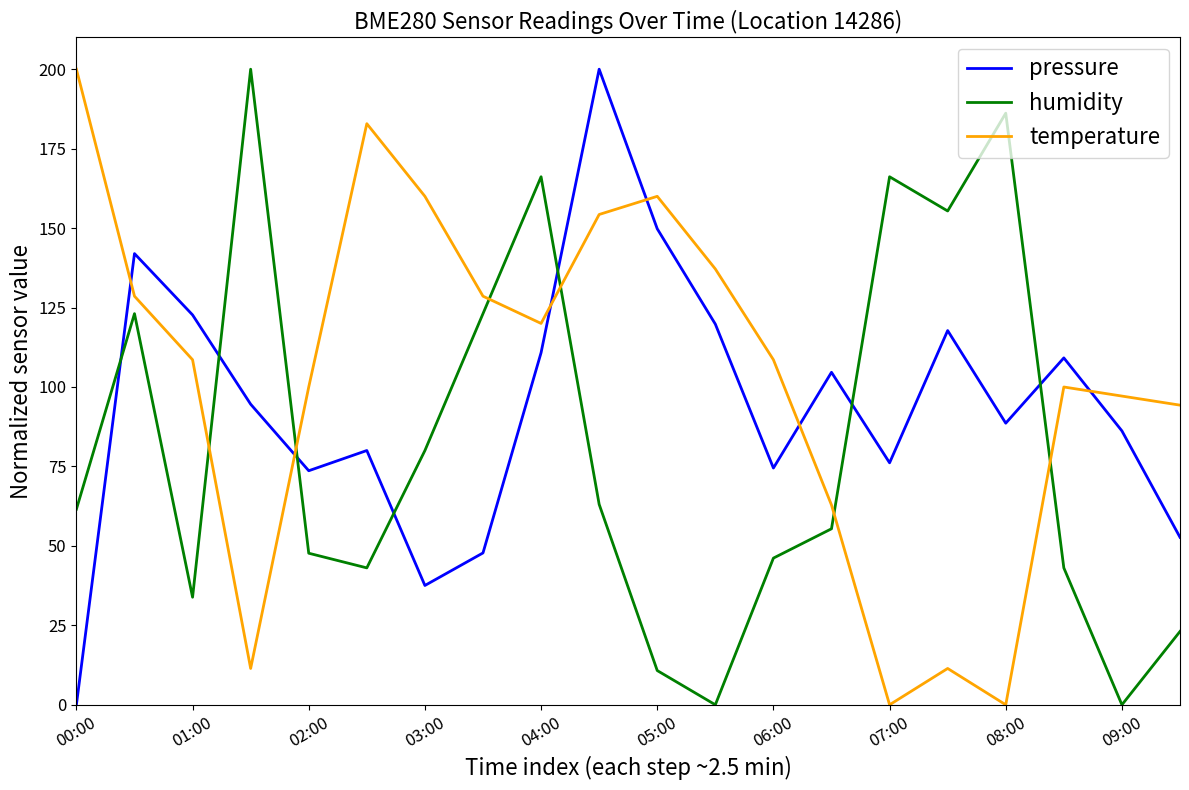

Rank the series by their average value, from lowest to highest.

humidity, pressure, temperature